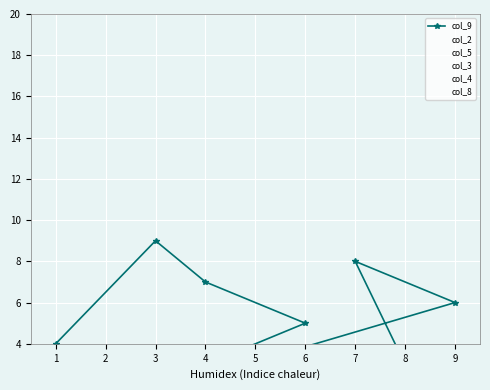

What is the spread (max minus min) of values at 6?

7